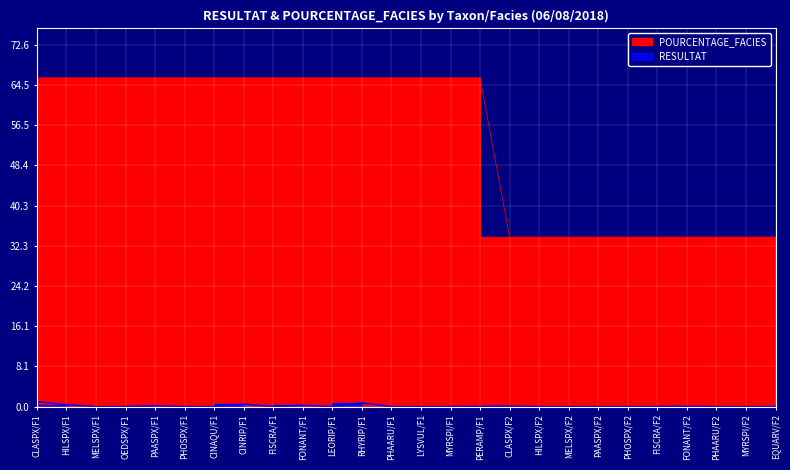

Reading left to right, what are all the values shown in this chart?

RESULTAT: CLASPX/F1=1.0	HILSPX/F1=0.4	MELSPX/F1=0.0	OEDSPX/F1=0.0	PAASPX/F1=0.1	PHOSPX/F1=0.0	CINAQU/F1=0.0	CINRIP/F1=0.5	FISCRA/F1=0.0	FONANT/F1=0.2	LEORIP/F1=0.0	RHYRIP/F1=0.8	PHAARU/F1=0.0	LYSVUL/F1=0.0	MYRSPI/F1=0.0	PERAMP/F1=0.0	CLASPX/F2=0.1	HILSPX/F2=0.0	MELSPX/F2=0.0	PAASPX/F2=0.0	PHOSPX/F2=0.0	FISCRA/F2=0.0	FONANT/F2=0.1	PHAARU/F2=0.0	MYRSPI/F2=0.0	EQUARV/F2=0.0
POURCENTAGE_FACIES: CLASPX/F1=66.0	HILSPX/F1=66.0	MELSPX/F1=66.0	OEDSPX/F1=66.0	PAASPX/F1=66.0	PHOSPX/F1=66.0	CINAQU/F1=66.0	CINRIP/F1=66.0	FISCRA/F1=66.0	FONANT/F1=66.0	LEORIP/F1=66.0	RHYRIP/F1=66.0	PHAARU/F1=66.0	LYSVUL/F1=66.0	MYRSPI/F1=66.0	PERAMP/F1=66.0	CLASPX/F2=34.0	HILSPX/F2=34.0	MELSPX/F2=34.0	PAASPX/F2=34.0	PHOSPX/F2=34.0	FISCRA/F2=34.0	FONANT/F2=34.0	PHAARU/F2=34.0	MYRSPI/F2=34.0	EQUARV/F2=34.0